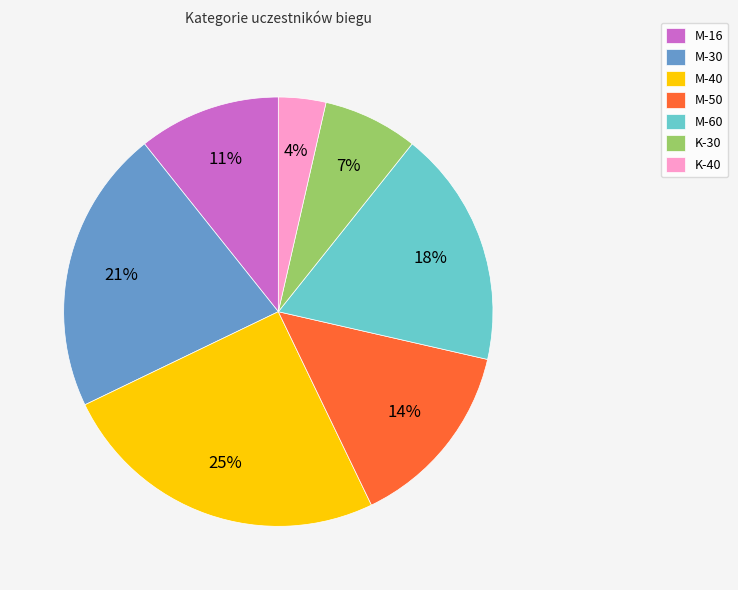

To the nearest percent, what is the combined percentage of M-40 and K-40?

29%